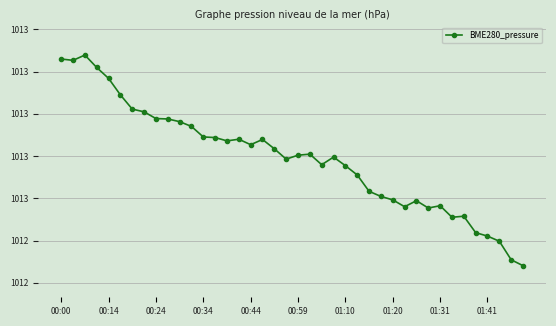

What is the average value?

1012.8